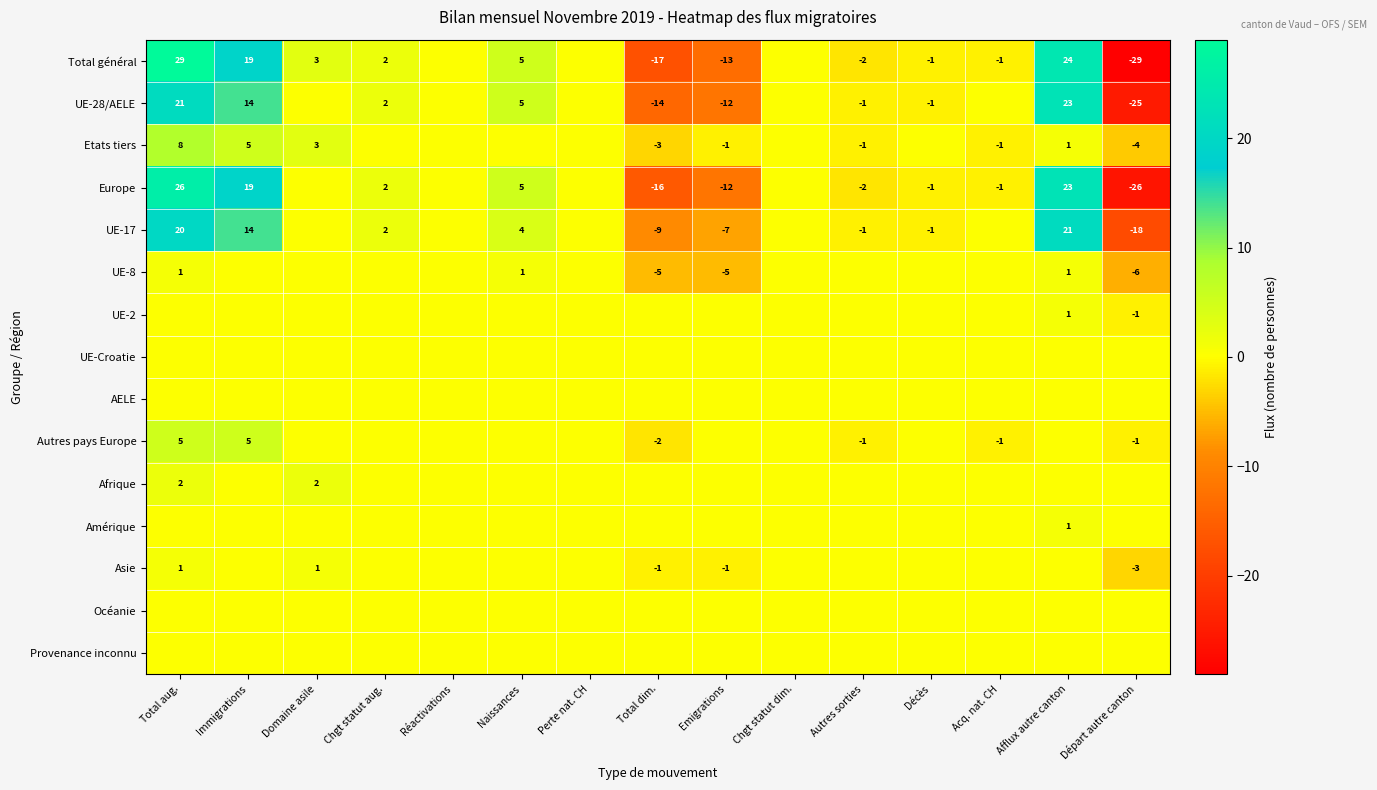

True or false: Europe has a value of -2 at Autres sorties.

True